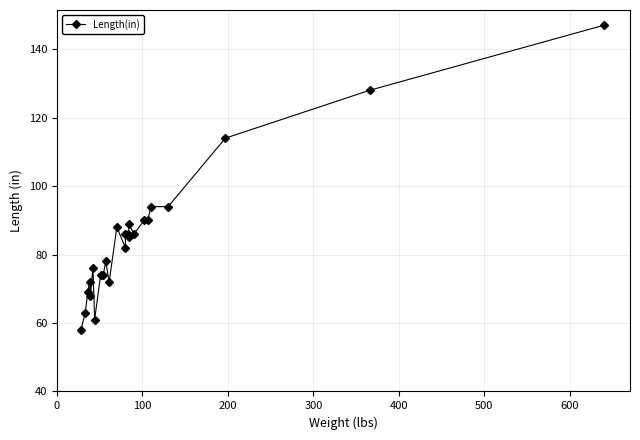

How many values are below 85?

12